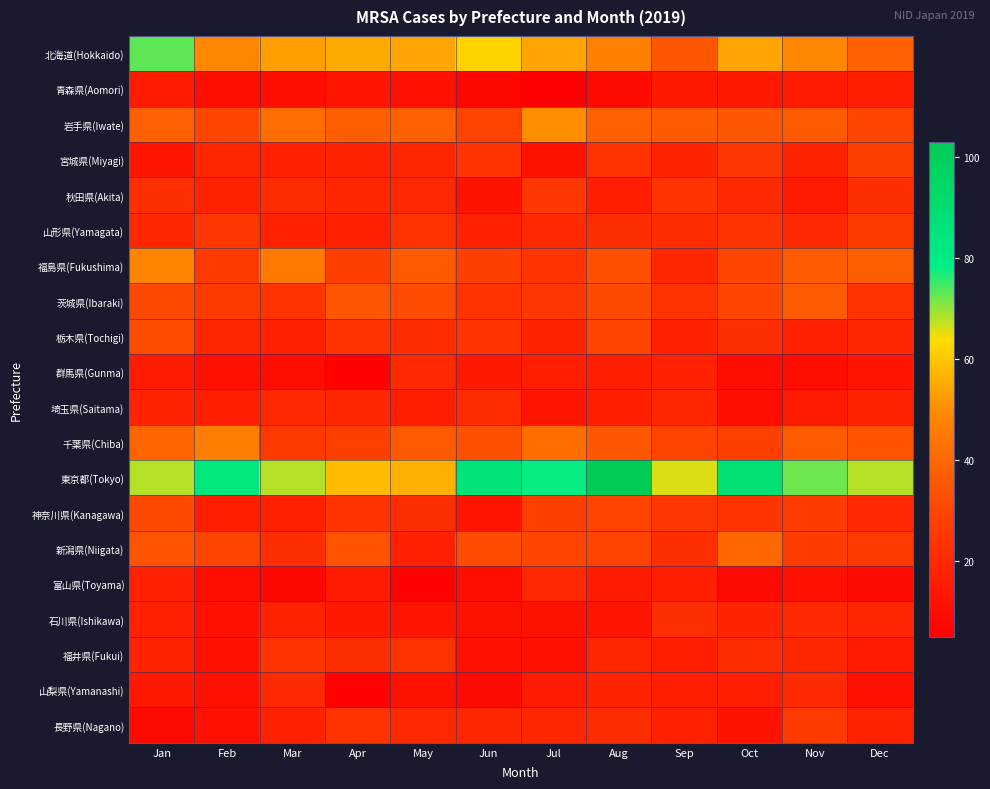

Which series has the largest total across all categories?

東京都(Tokyo)